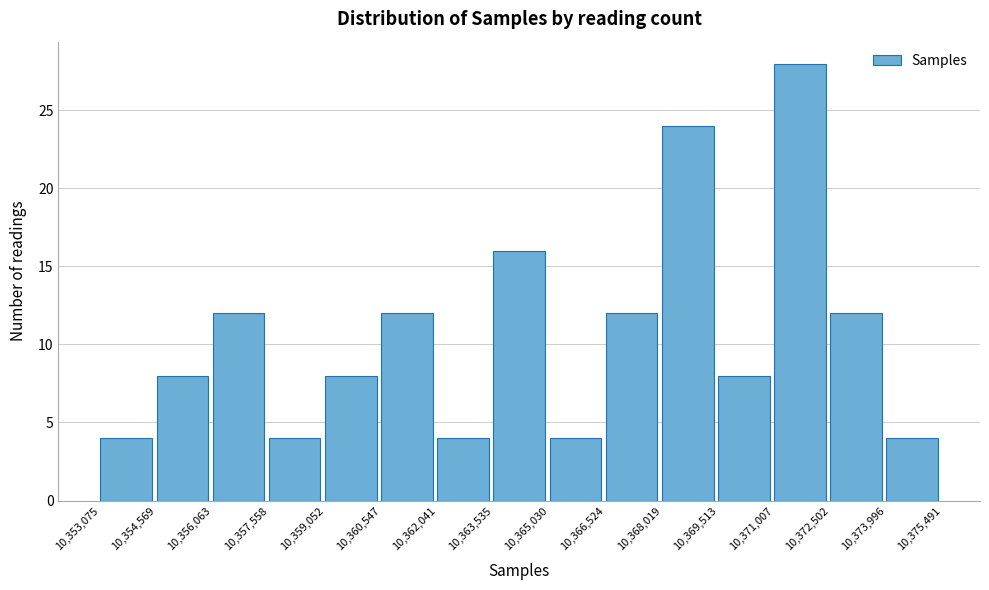

Which range on the x-axis has the tallest bar?

10,371,007 to 10,372,502